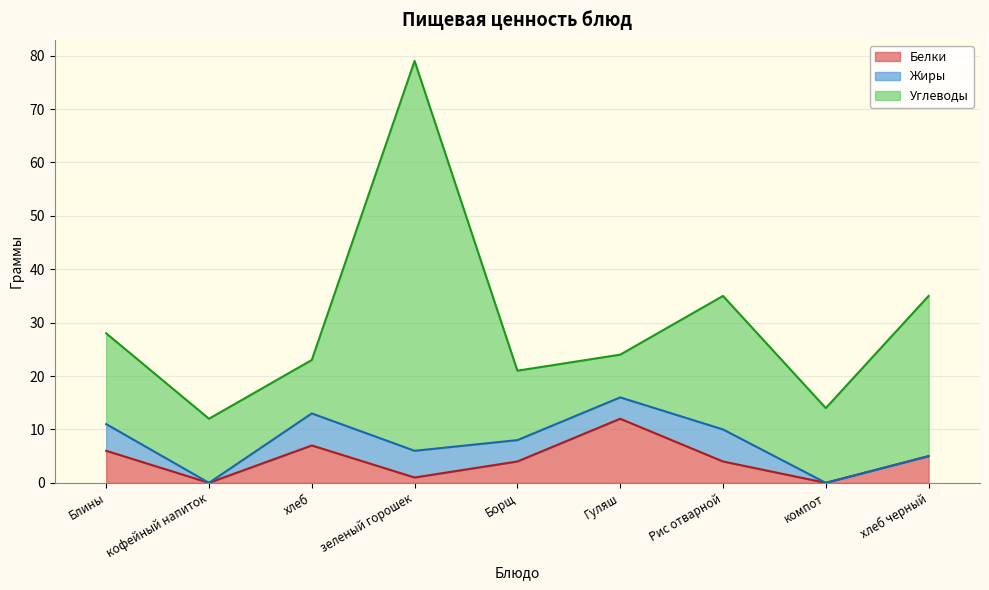

The Жиры series shows 5 at зеленый горошек. True or false?

True